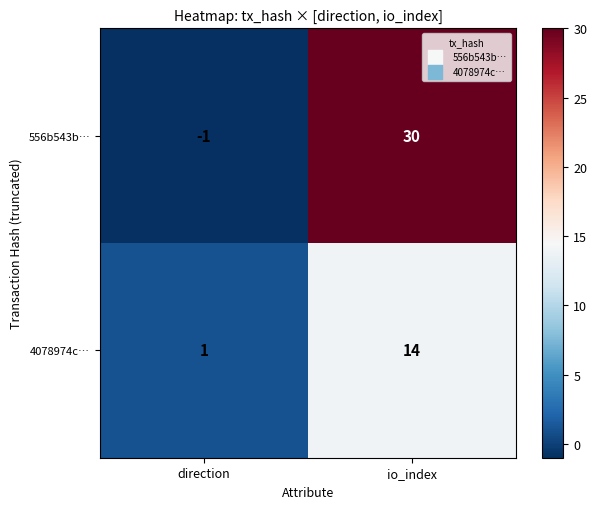

Reading left to right, list all the values displayed in this chart.

556b543b…: -1	30
4078974c…: 1	14